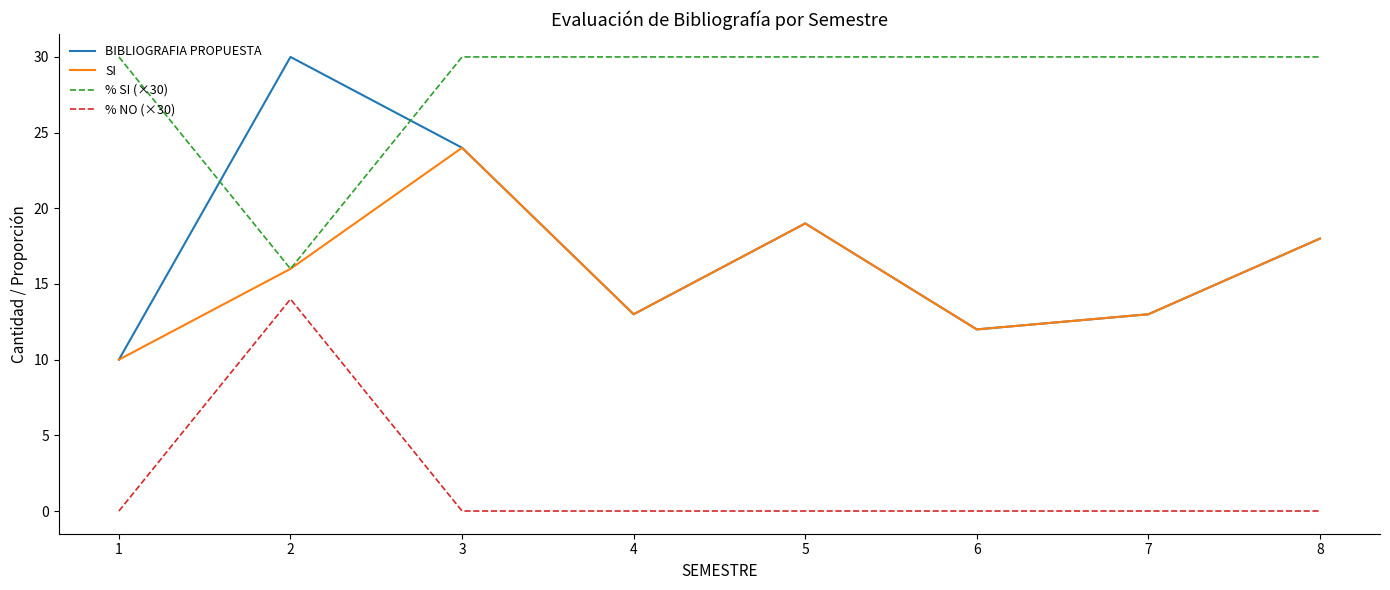

The value of % NO (×30) at 3 is 0. True or false?

True